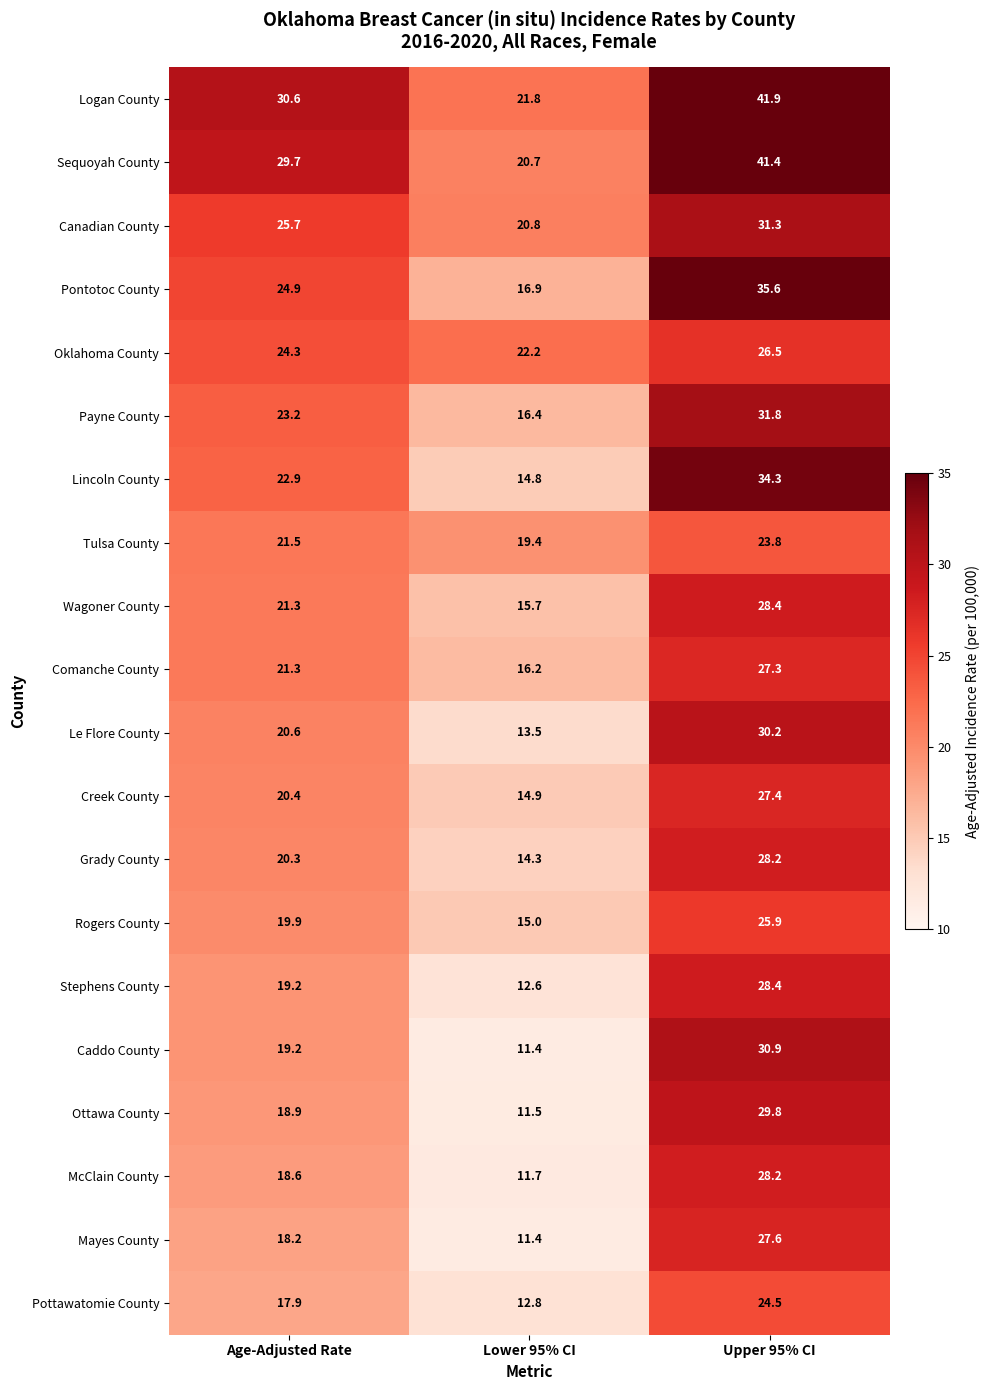

What is the average value of the Pottawatomie County series?

18.4